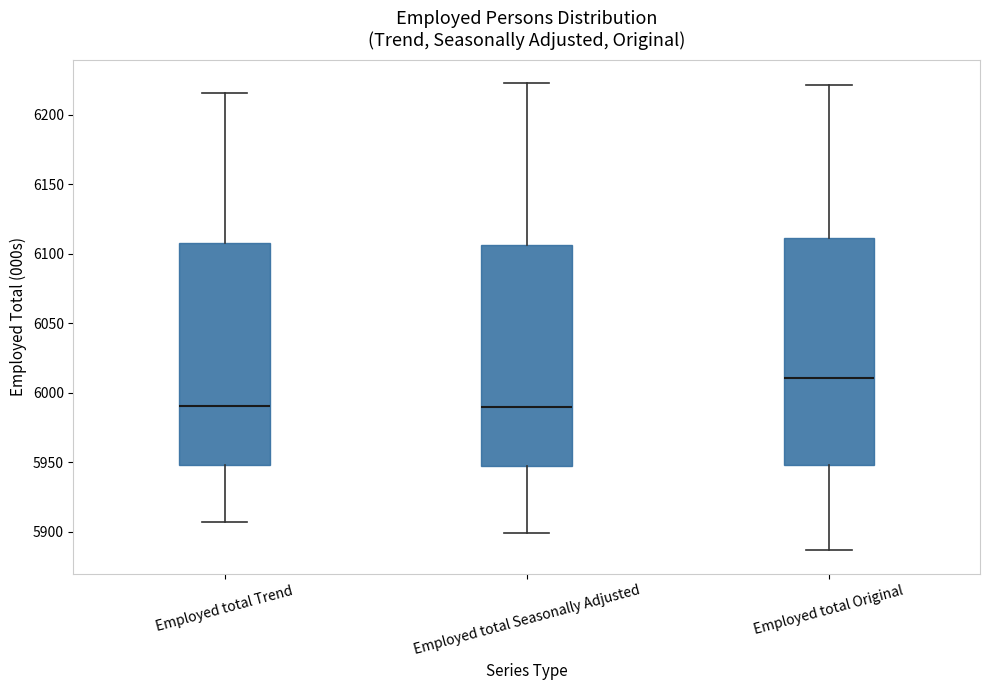

Where does the median line of the box for Employed total Original sit on the y-axis? The values are not printed on the chart, so give them approximately, as read against the axis.

6010